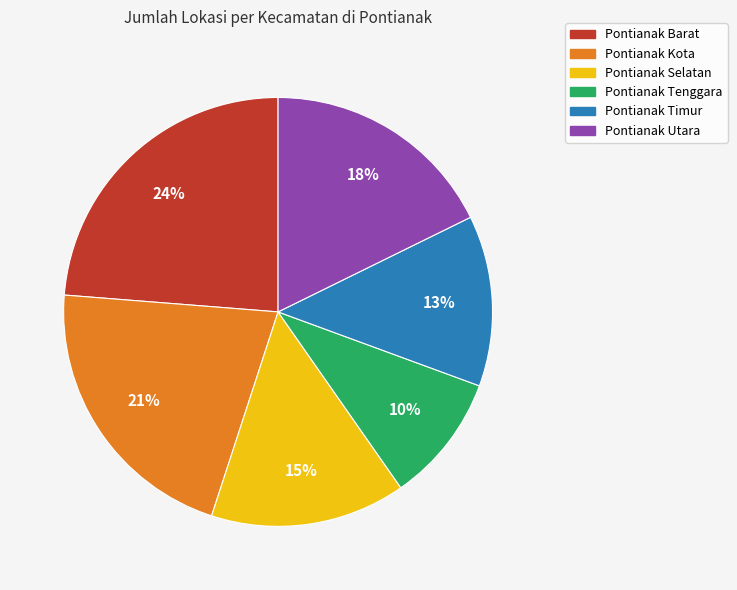

Is it true that Pontianak Utara is 11% of the pie?

False